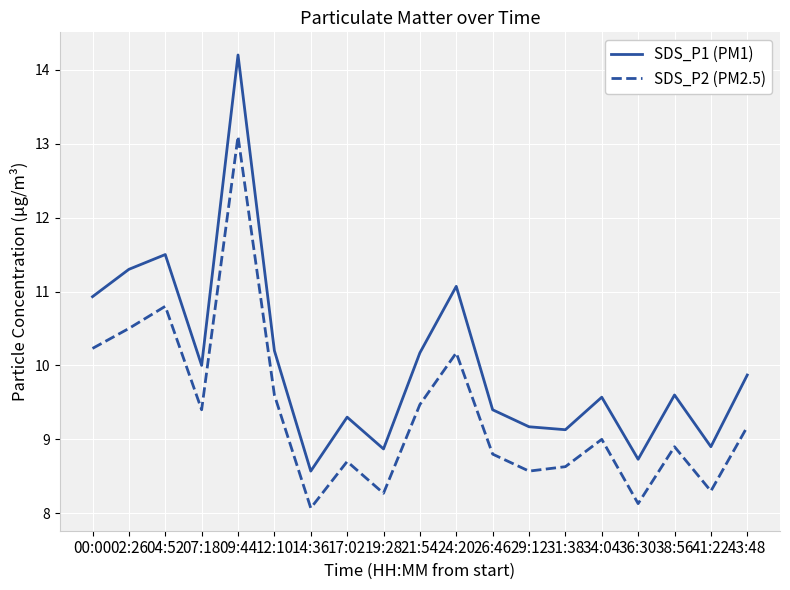

What position from the right is 41:22?

2